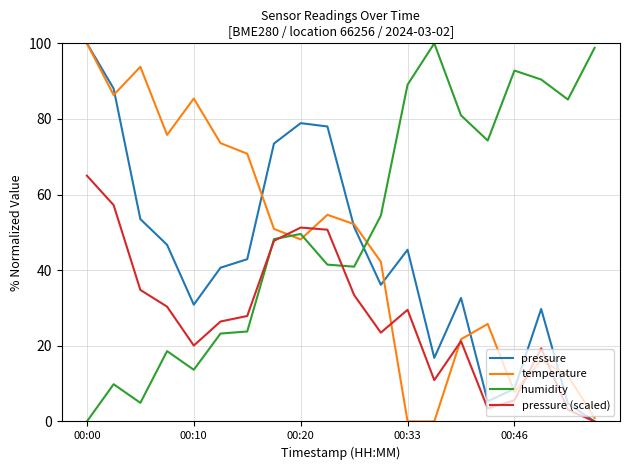

How many lines are shown in the chart?

4